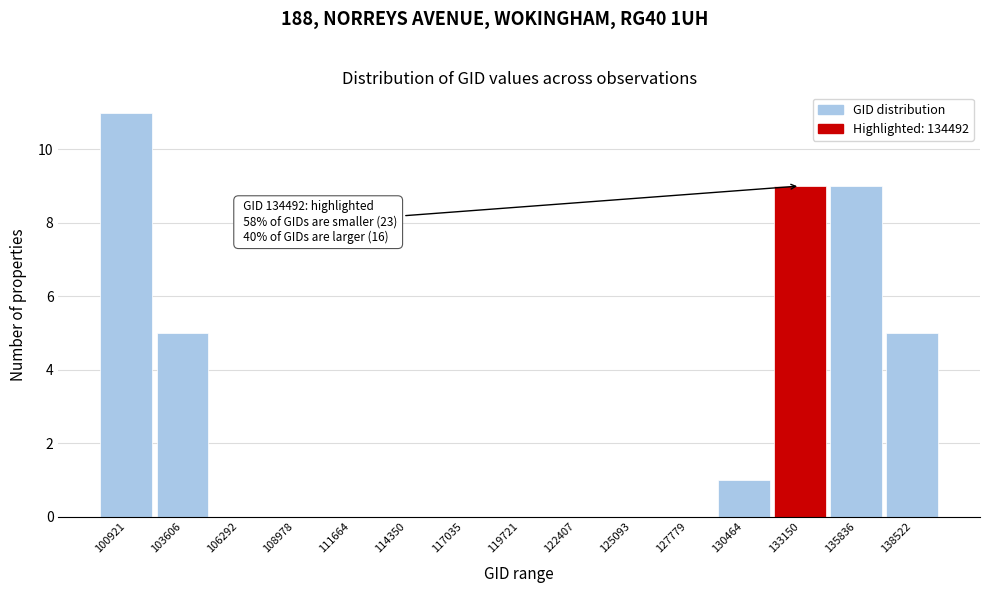

Reading left to right, what are all the values shown in this chart?

100921=11	103606=5	106292=0	108978=0	111664=0	114350=0	117035=0	119721=0	122407=0	125093=0	127779=0	130464=1	133150=9	135836=9	138522=5